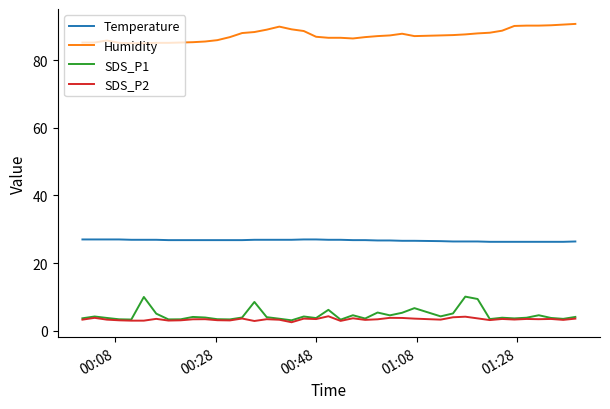

True or false: Temperature and SDS_P1 intersect in this chart.

False